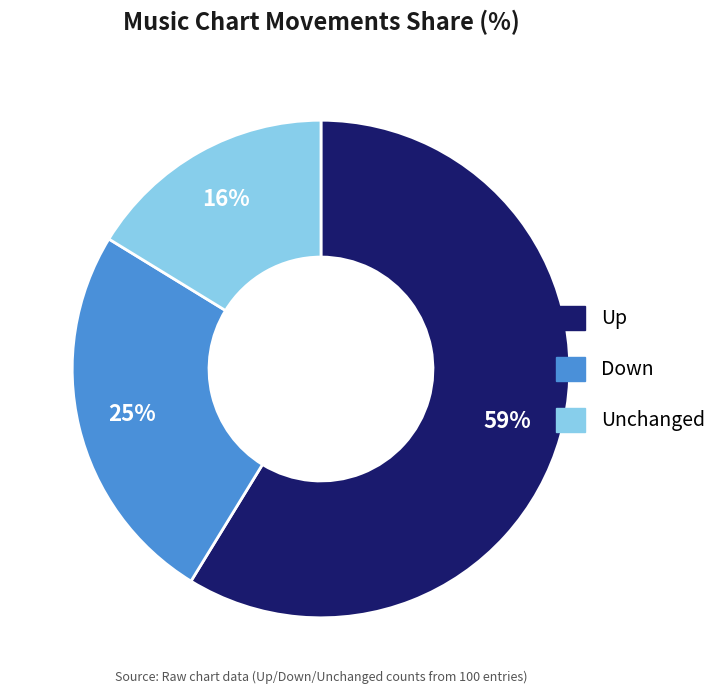

To the nearest percent, what is the average slice percentage?

33%